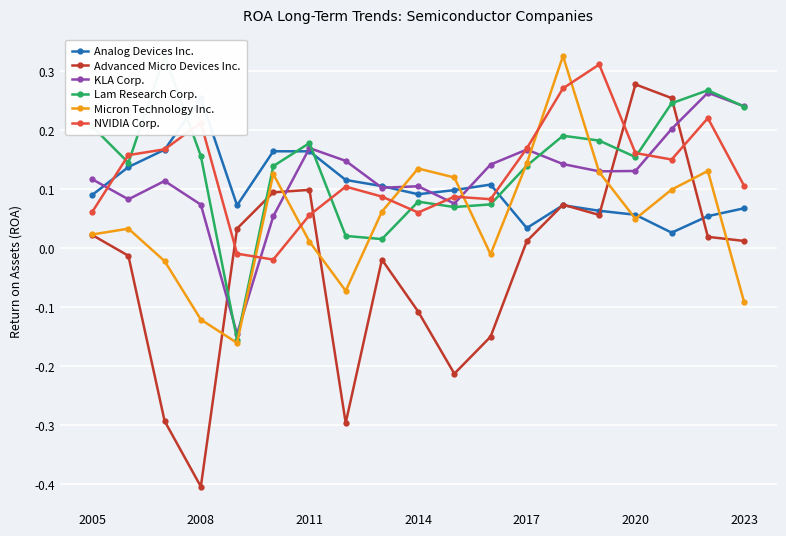

Where does the Advanced Micro Devices Inc. series first go above 0?

2005